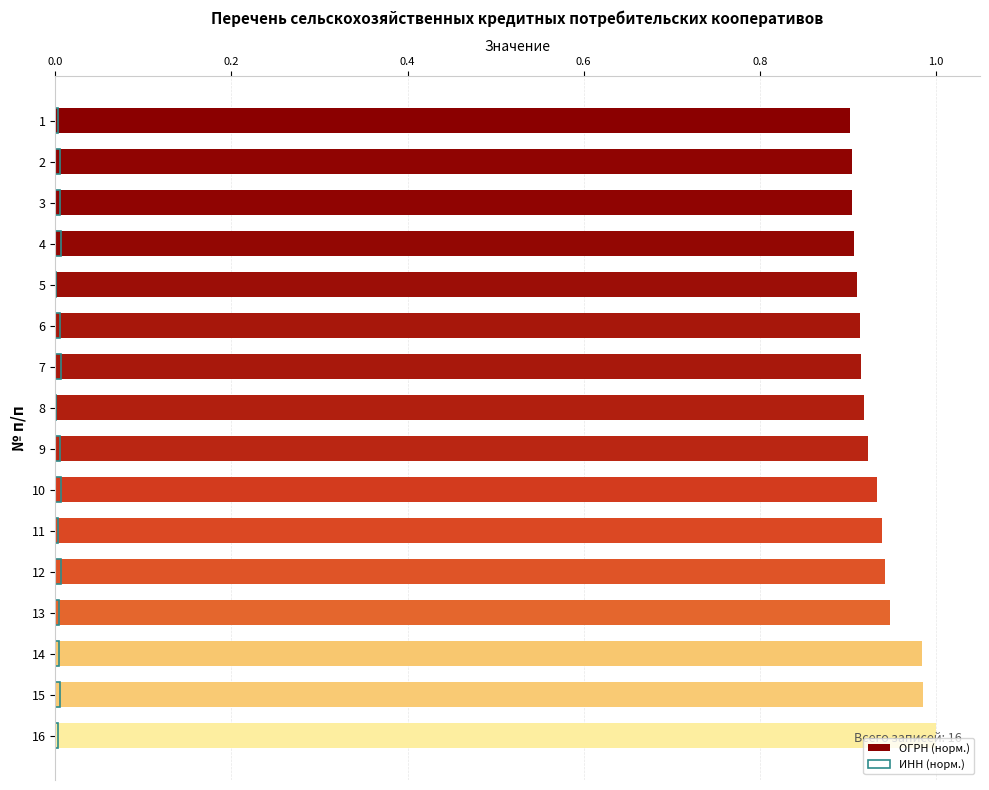

List the series in order of their peak value, lowest first.

ИНН (норм.), ОГРН (норм.)